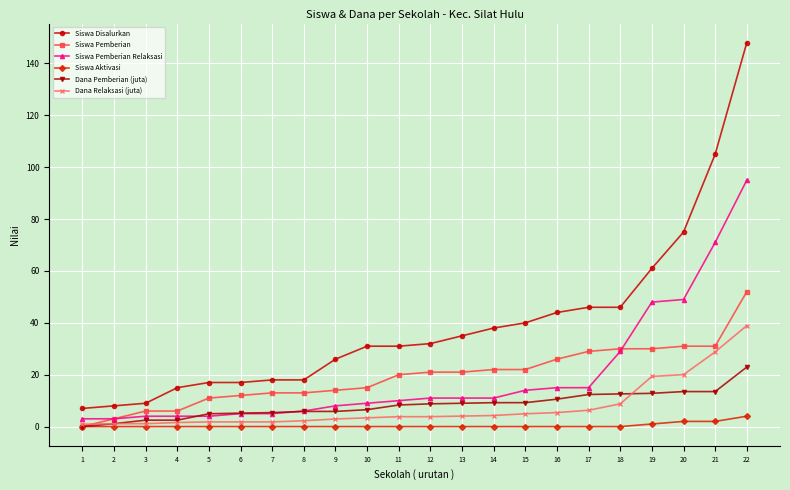

Rank the series by their maximum value, from lowest to highest.

Siswa Aktivasi, Dana Pemberian (juta), Dana Relaksasi (juta), Siswa Pemberian, Siswa Pemberian Relaksasi, Siswa Disalurkan